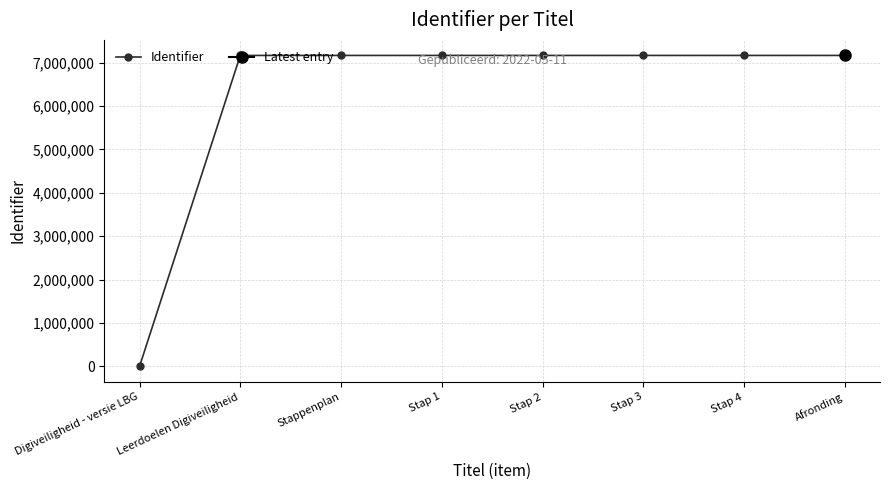

What is the value of the 4th point from the left?

7167863